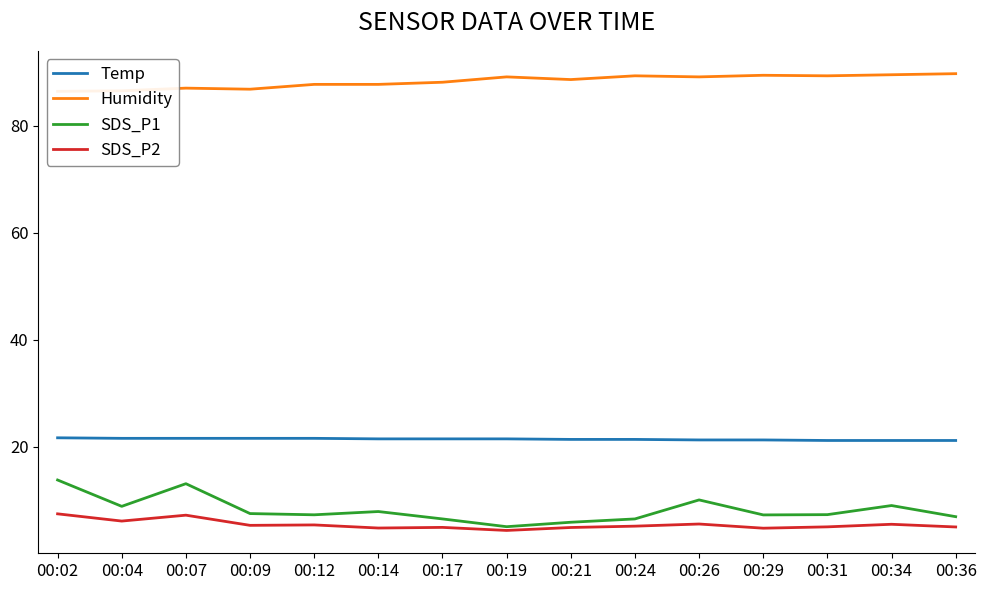

In SDS_P2, how many points are higher than both neighbors (excluding endpoints)?

5